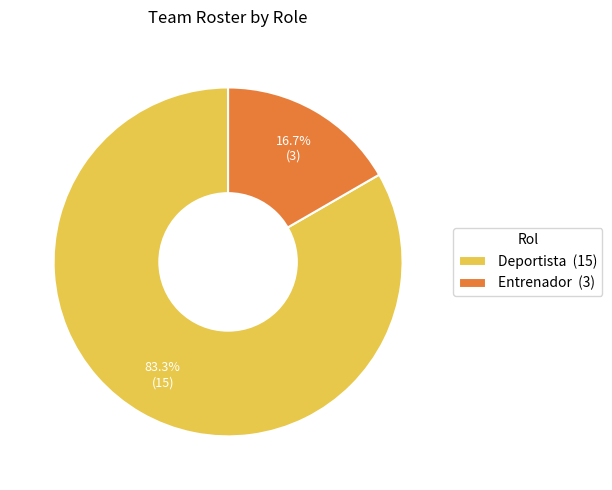

To the nearest percent, what portion does Deportista represent?

83%